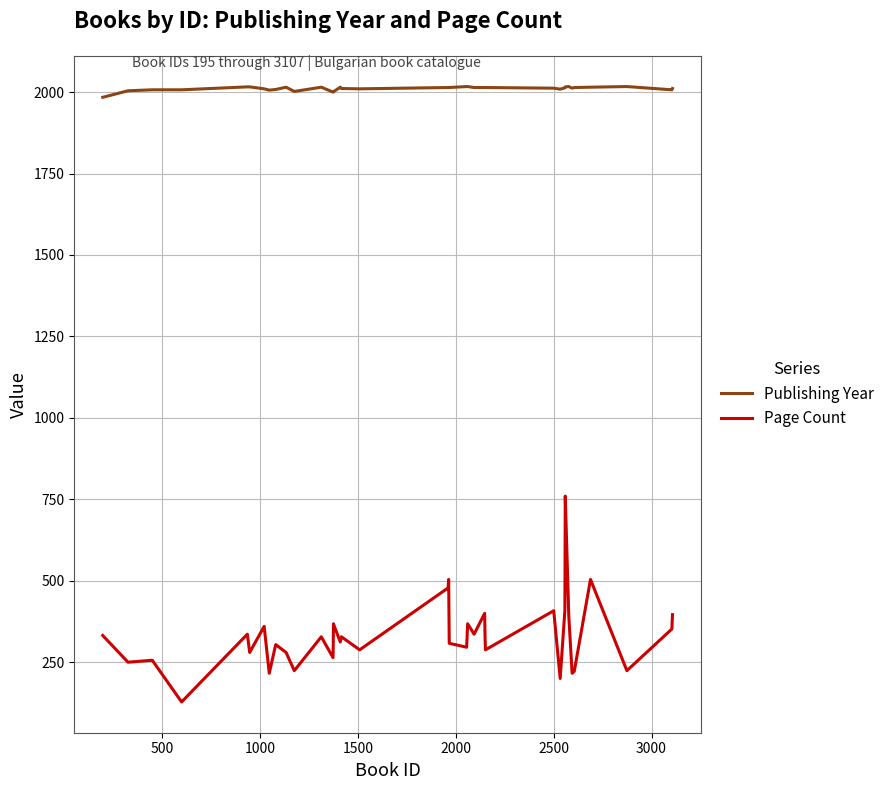

What is the greatest value displayed?

2017